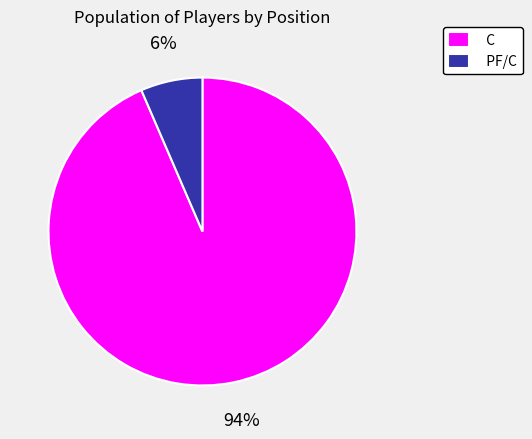

Which category has the smallest portion of the pie?

PF/C